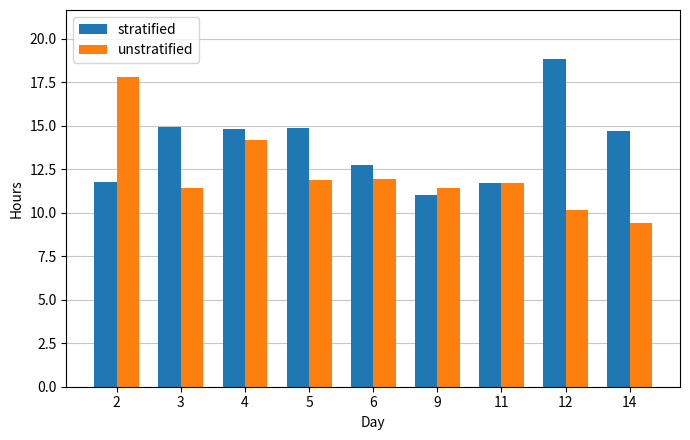

Where does the stratified series first go above 14?

3